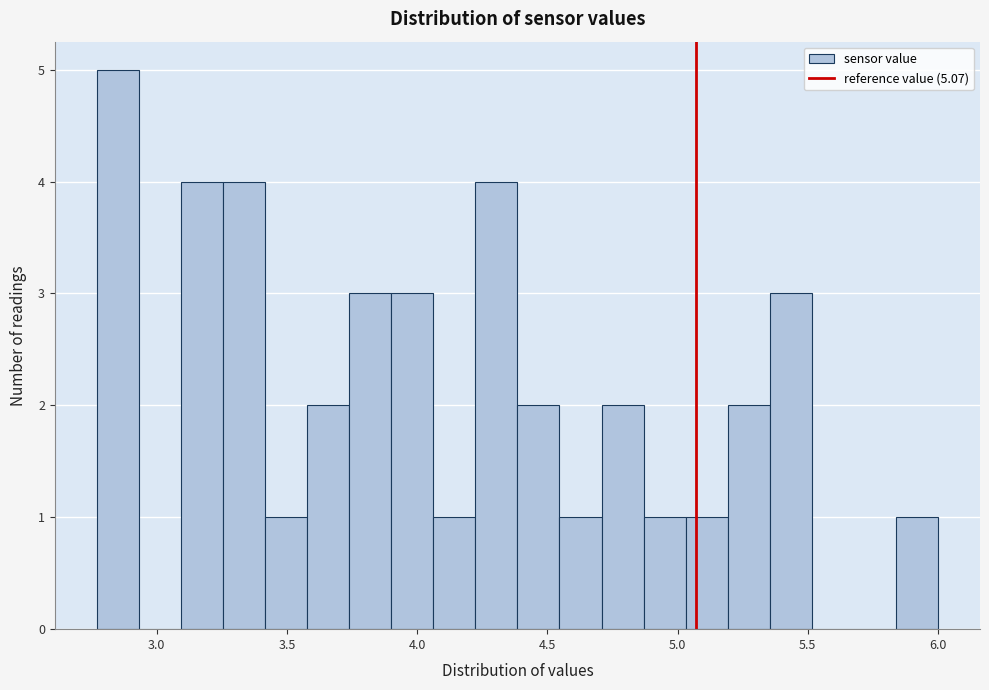

Read against the x-axis, roughly where is the centre of the tallest bar?

2.85